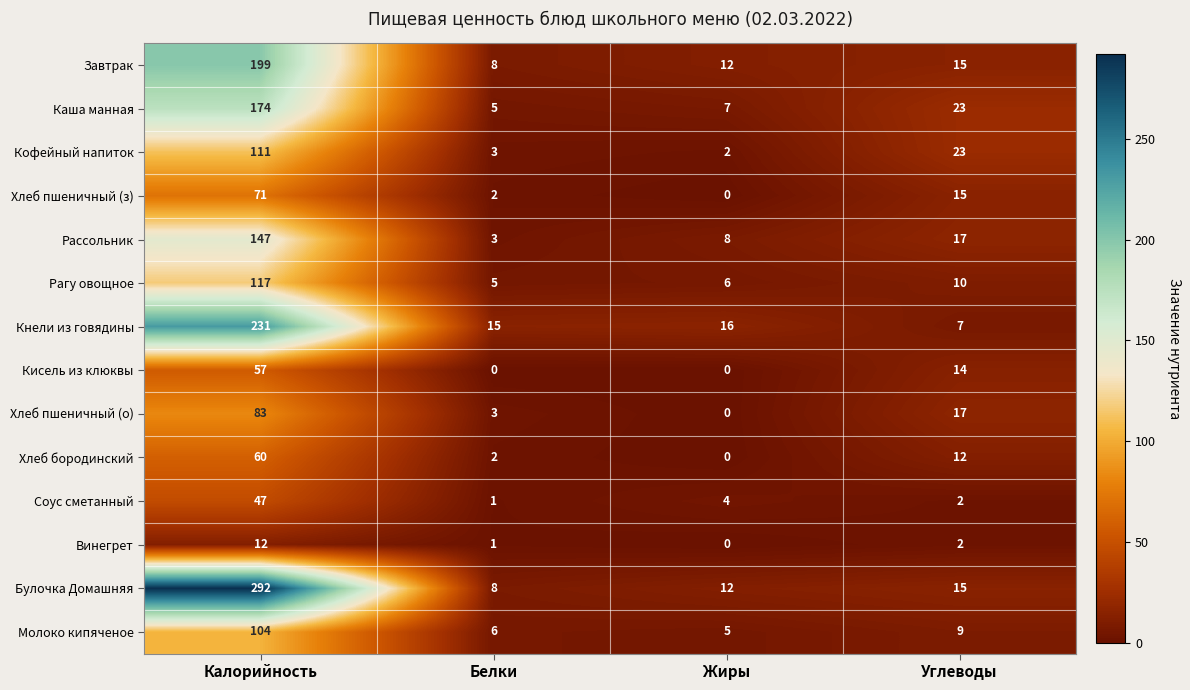

Rank the series by their maximum value, from lowest to highest.

Винегрет, Соус сметанный, Кисель из клюквы, Хлеб бородинский, Хлеб пшеничный (з), Хлеб пшеничный (о), Молоко кипяченое, Кофейный напиток, Рагу овощное, Рассольник, Каша манная, Завтрак, Кнели из говядины, Булочка Домашняя